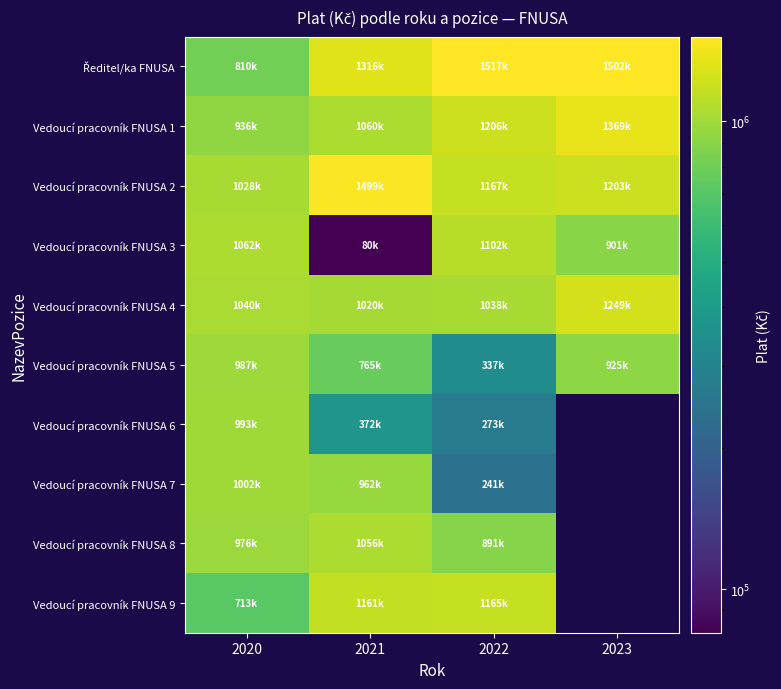

What is the greatest value displayed?

1517358.0